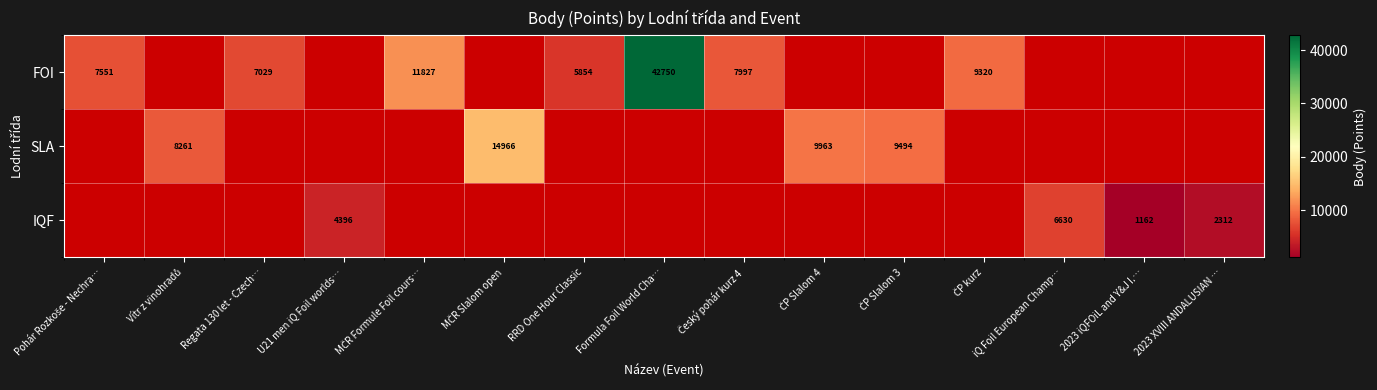

Which category has the lowest value in the SLA series?

Pohár Rozkoše - Nechra…